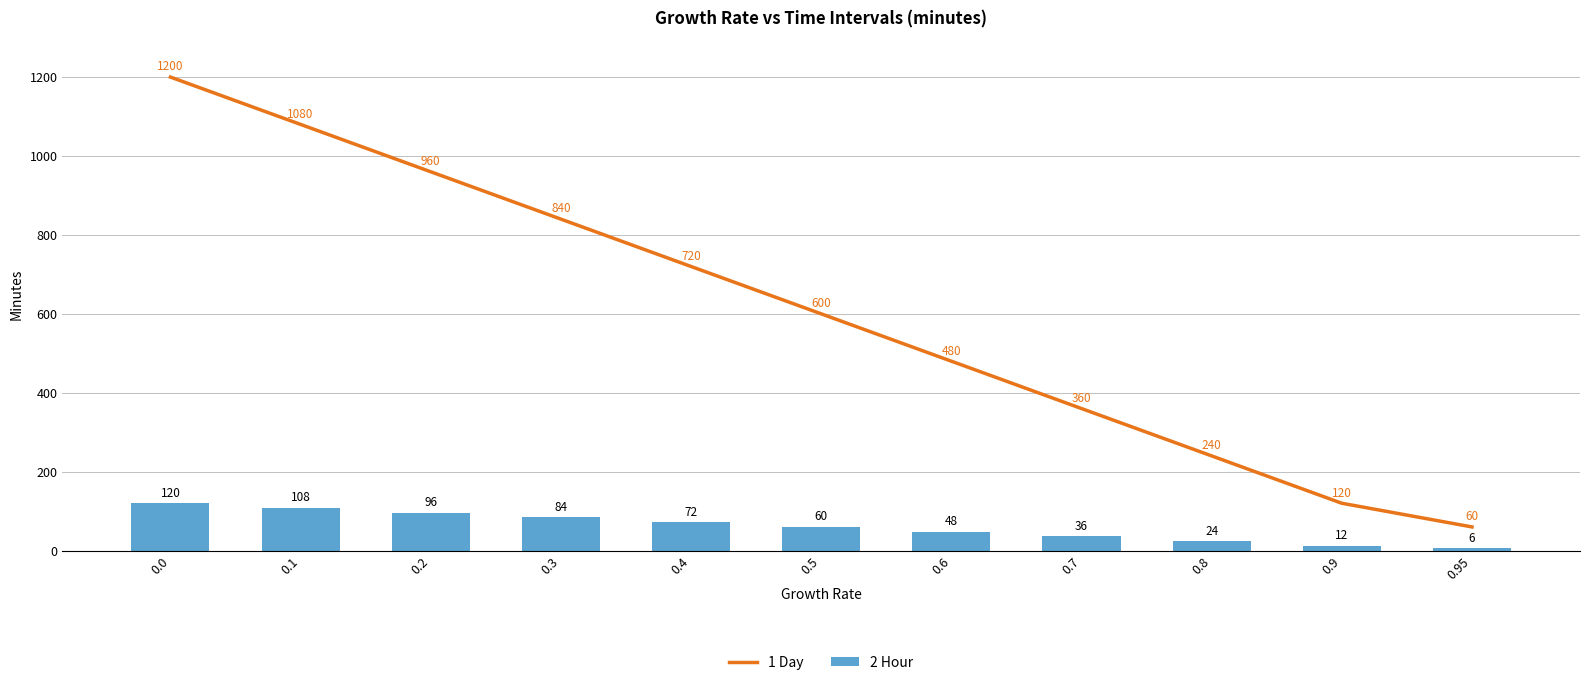

Where is 2 Hour nearest to the value 63?

0.5